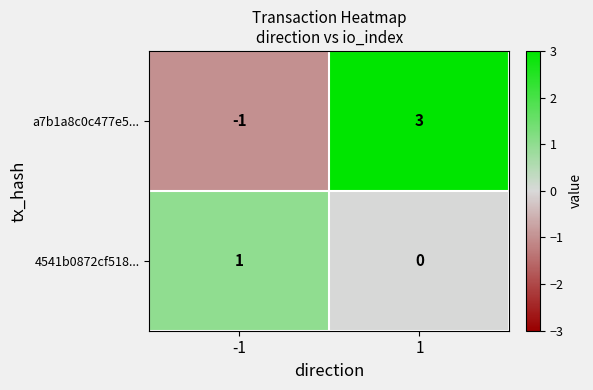

What is the difference between the a7b1a8c0c477e5... values at 1 and -1?

4